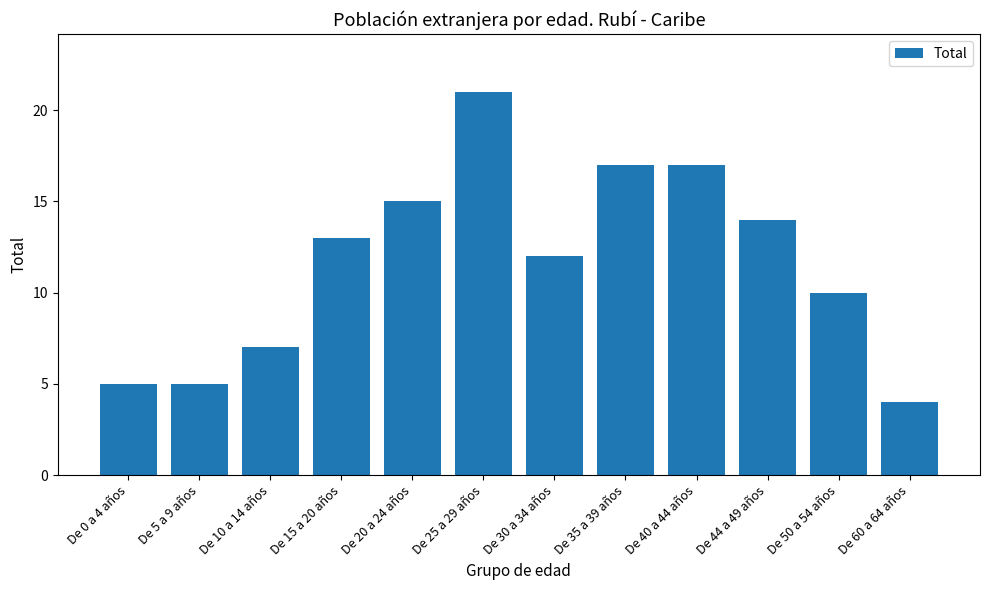

What is the maximum value shown in the chart?

21